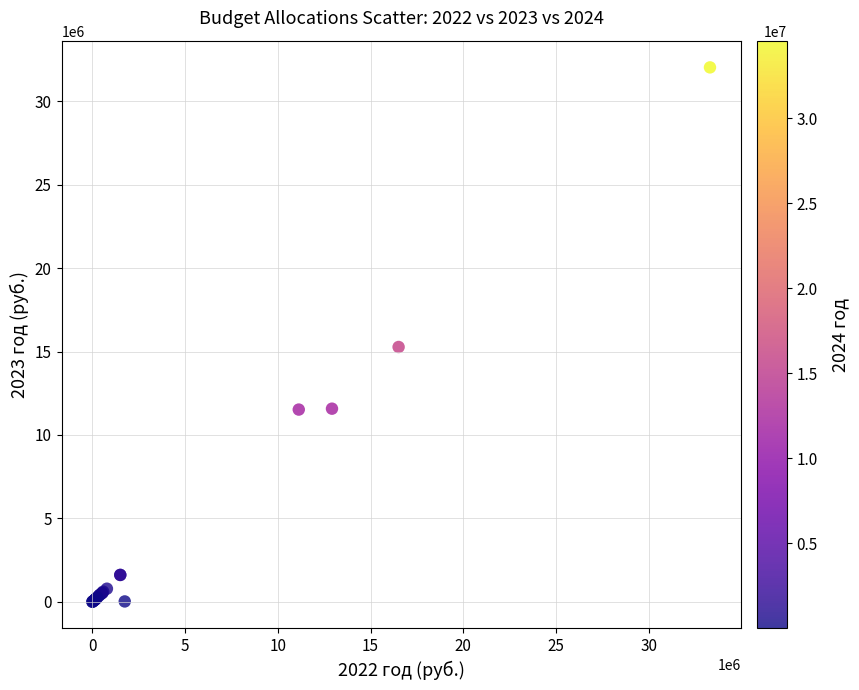

What Y value in the scatter plot is closest to 16017370?

15273061